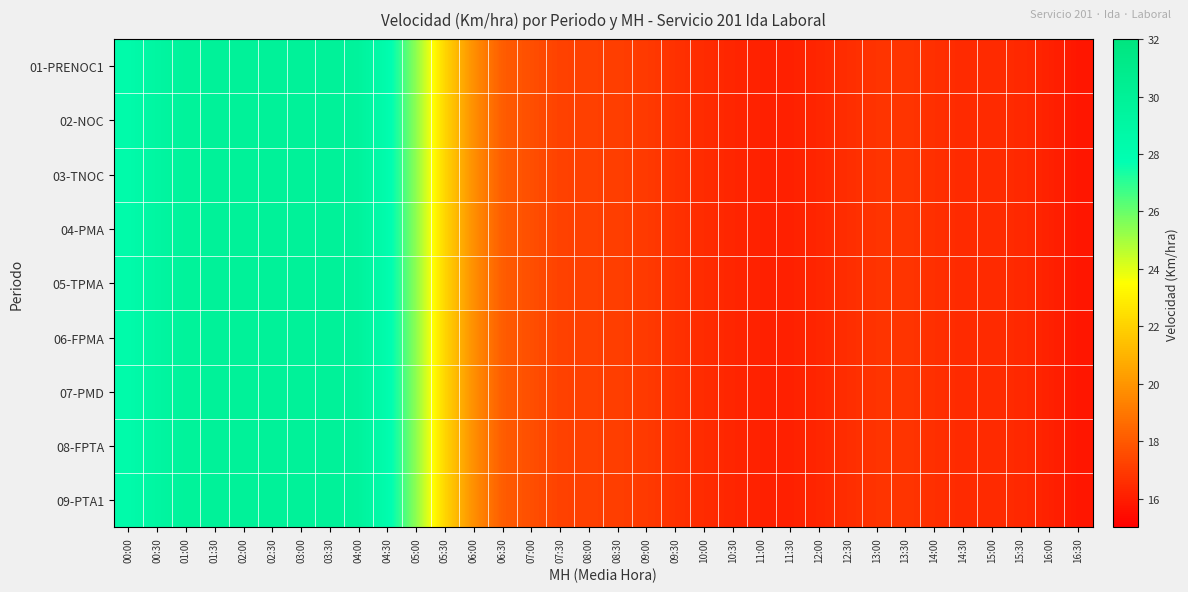

What is the maximum value shown in the chart?

29.8